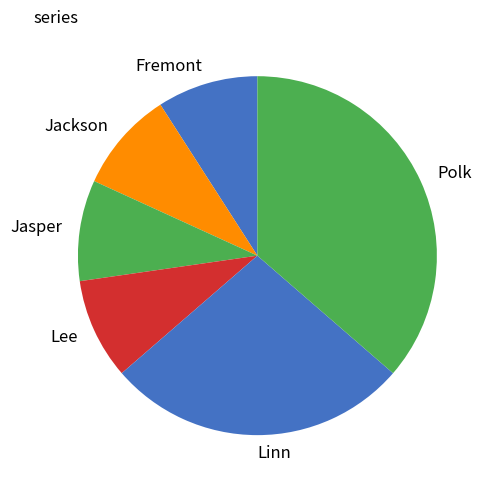

How many slices are in this pie chart?

6